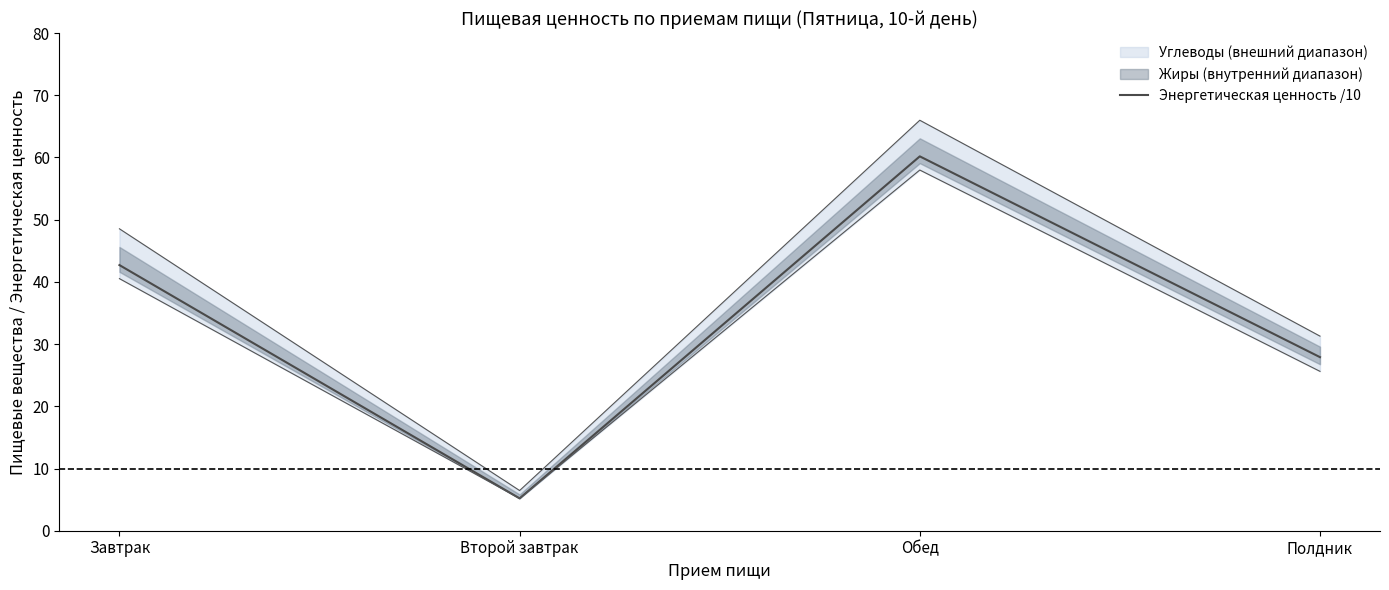

How many points are lower than both their immediate neighbors (excluding endpoints)?

1